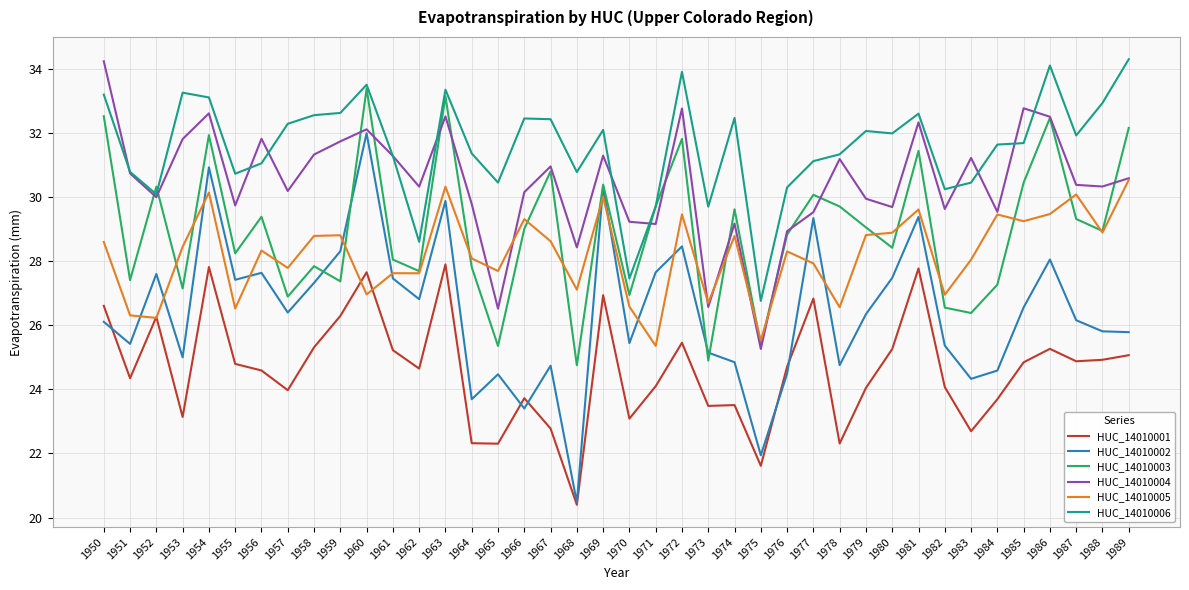

Read the HUC_14010001 value at 1958.

25.3